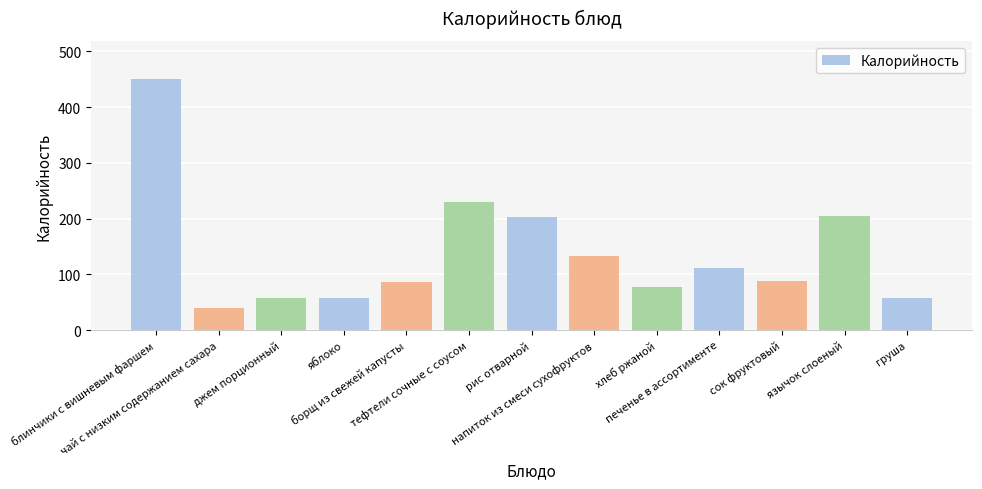

What is the value of the 5th bar from the left?

87